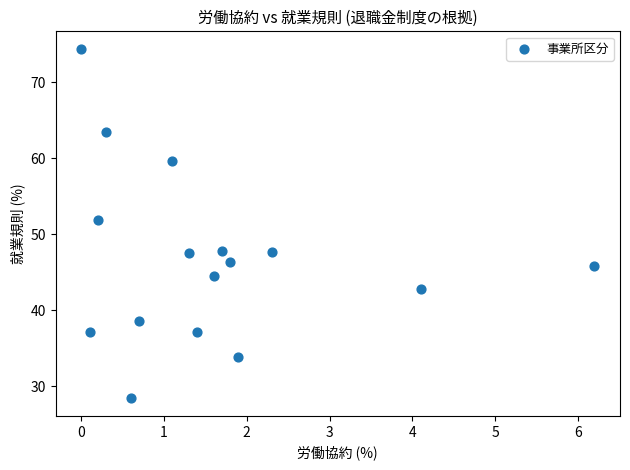

What Y value in the scatter plot is closest to 51?

51.9